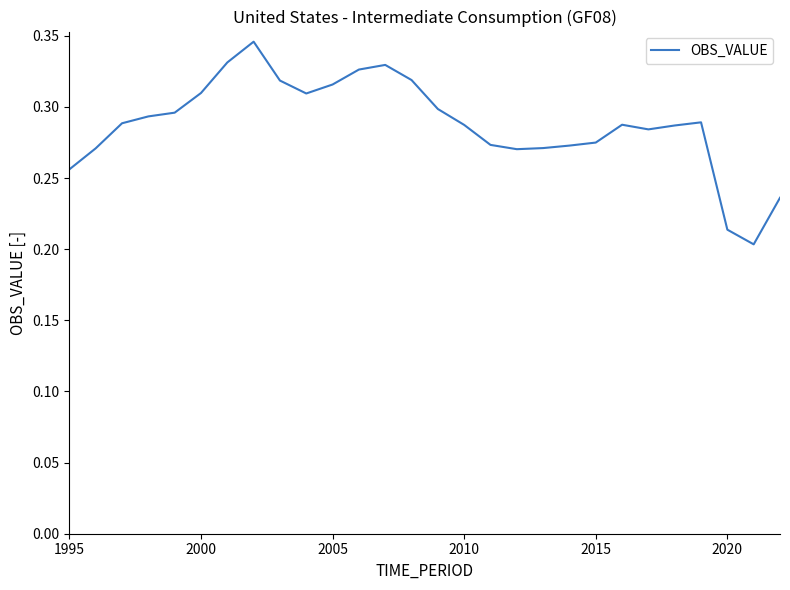

How many lines are shown in the chart?

1